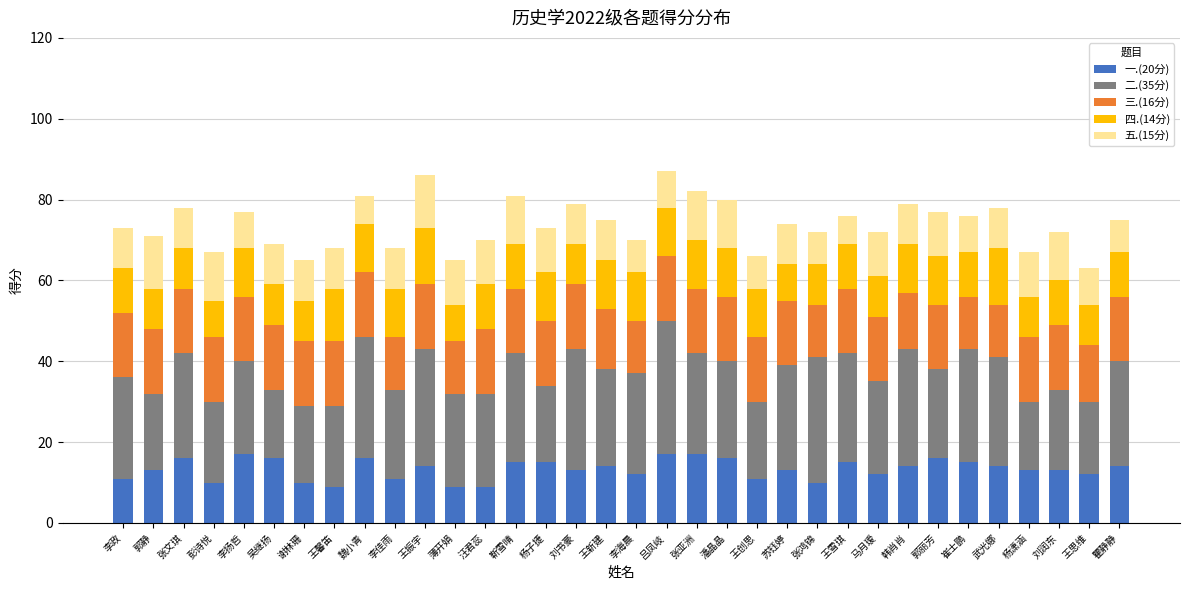

What is the total value across all series at 刘书豪?

79